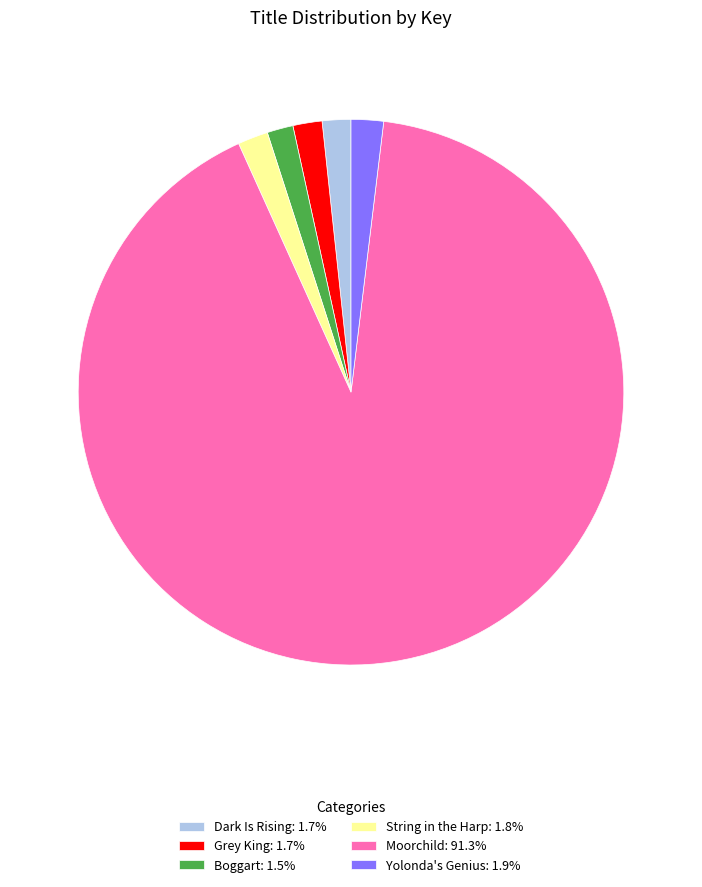

Is there any slice that represents more than half of the pie?

Yes